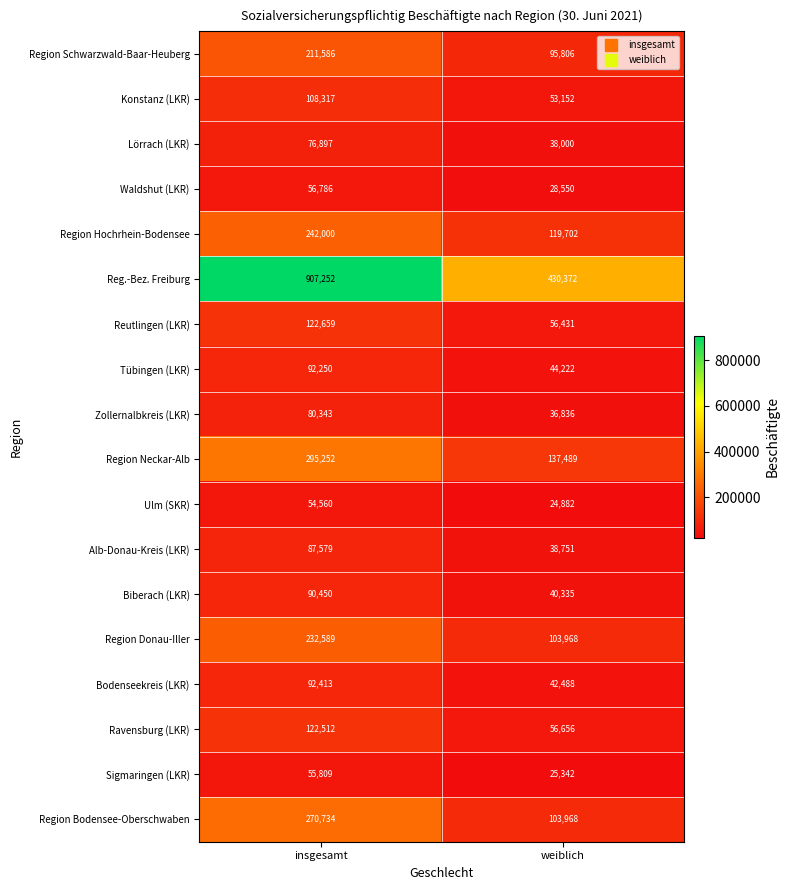

Rank the series by their maximum value, from lowest to highest.

Ulm (SKR), Sigmaringen (LKR), Waldshut (LKR), Lörrach (LKR), Zollernalbkreis (LKR), Alb-Donau-Kreis (LKR), Biberach (LKR), Tübingen (LKR), Bodenseekreis (LKR), Konstanz (LKR), Ravensburg (LKR), Reutlingen (LKR), Region Schwarzwald-Baar-Heuberg, Region Donau-Iller, Region Hochrhein-Bodensee, Region Bodensee-Oberschwaben, Region Neckar-Alb, Reg.-Bez. Freiburg